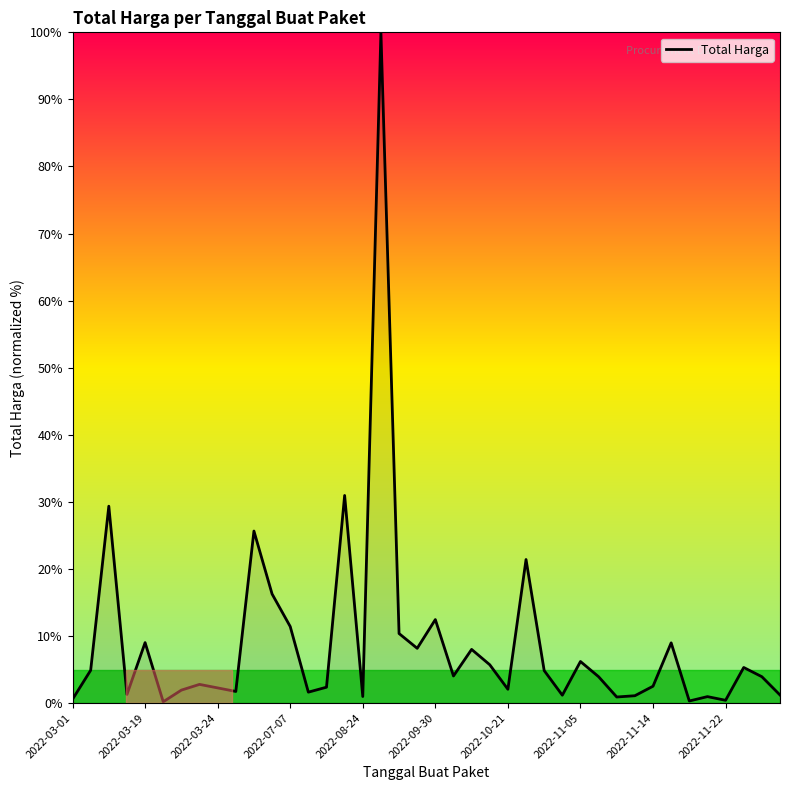

What is the greatest value displayed?

100.0